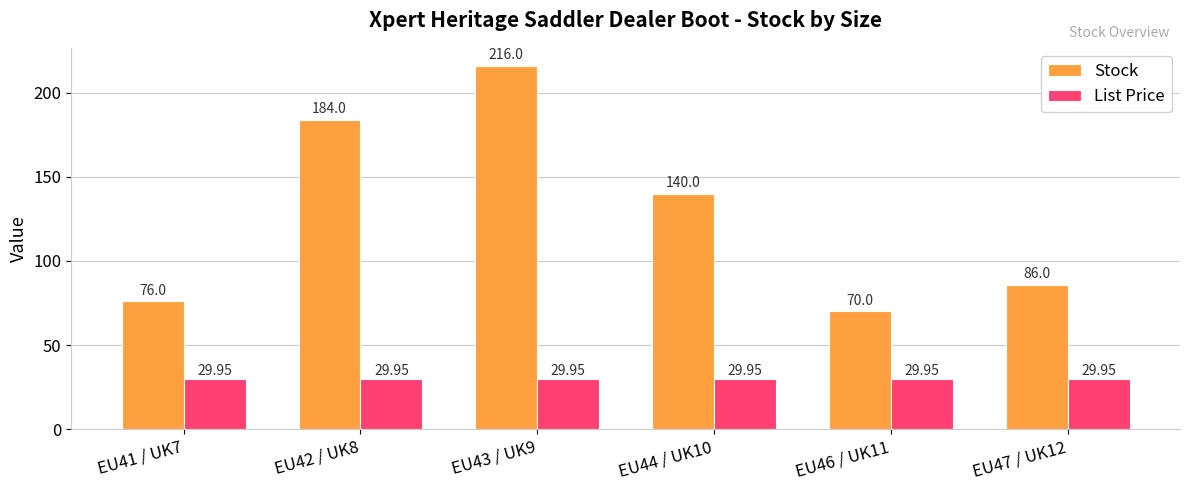

Rank the series at EU46 / UK11 from lowest to highest value.

List Price, Stock